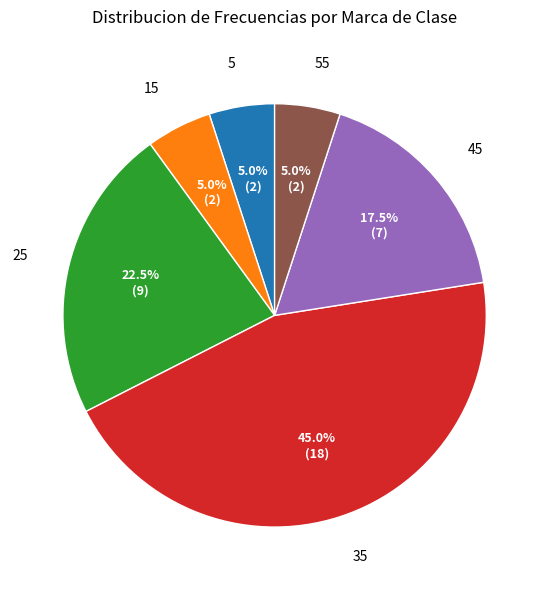

Does any single category account for the majority?

No